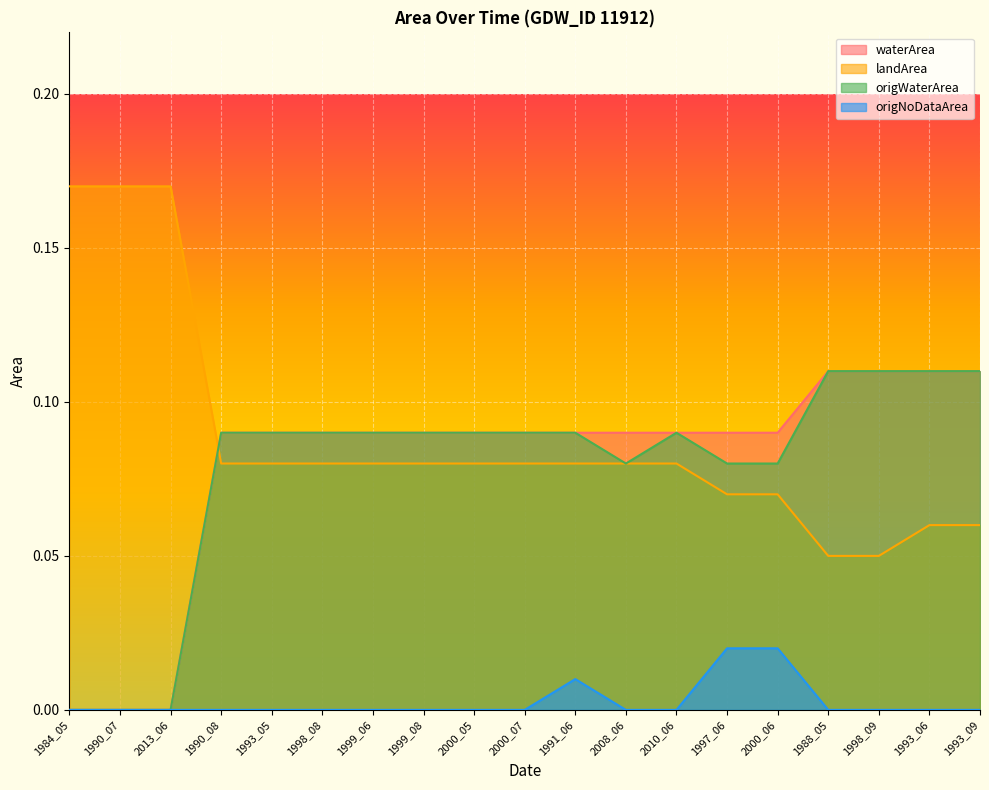

At how many categories does at least one series exceed 0?

19